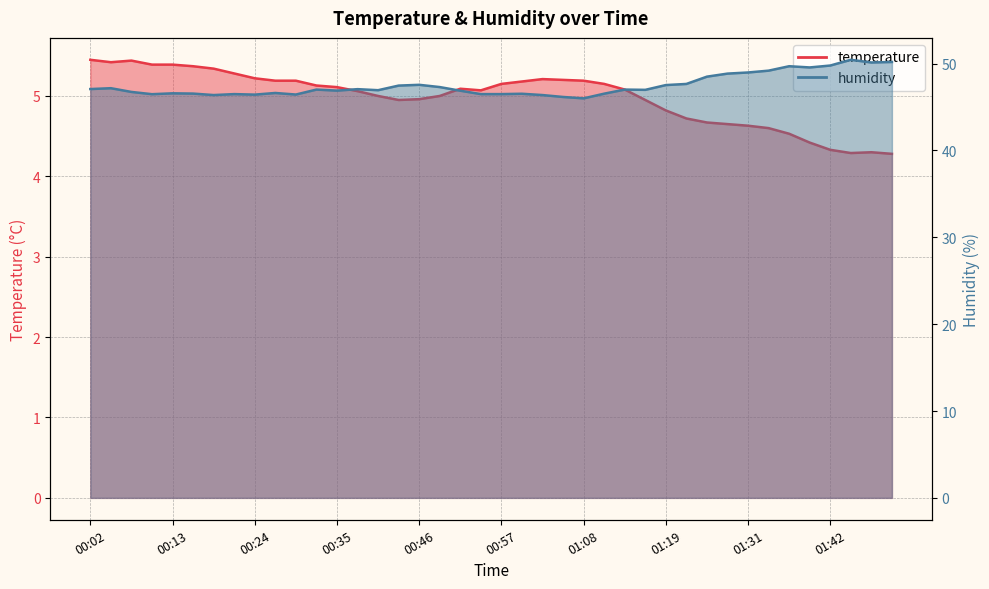

True or false: temperature and humidity cross at least once.

False